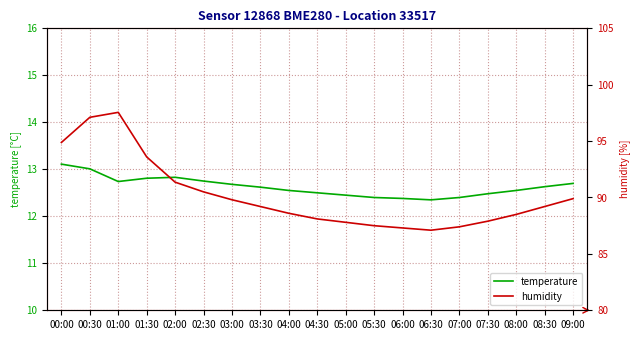

How many values in the humidity series are below 89?

9